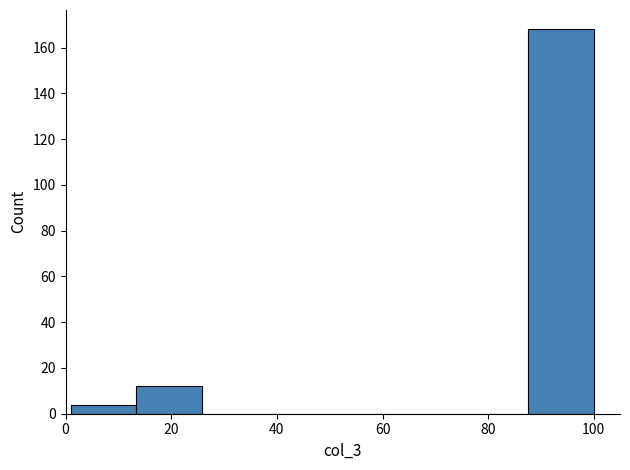

Reading left to right, transcribe this chart: for each bar, give the range it covers on the x-axis and its height. Neither the bar edges nor the heights are printed on the chart, so give them approximately, as read against the axes.

2 to 14: 4
14 to 26: 12
26 to 38: 0
38 to 50: 0
50 to 62: 0
62 to 76: 0
76 to 88: 0
88 to 100: 168